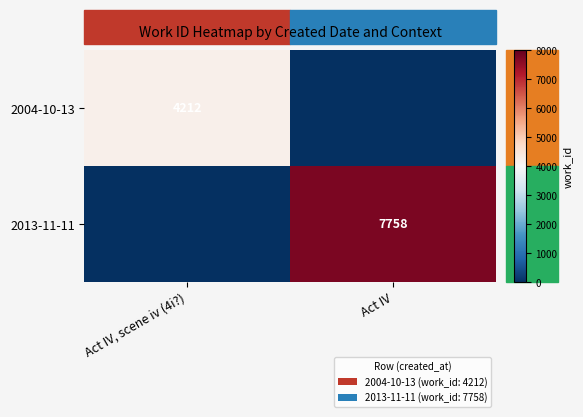

Count the number of data series in this chart.

2